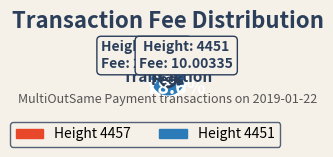

Is there a majority slice in this chart?

Yes